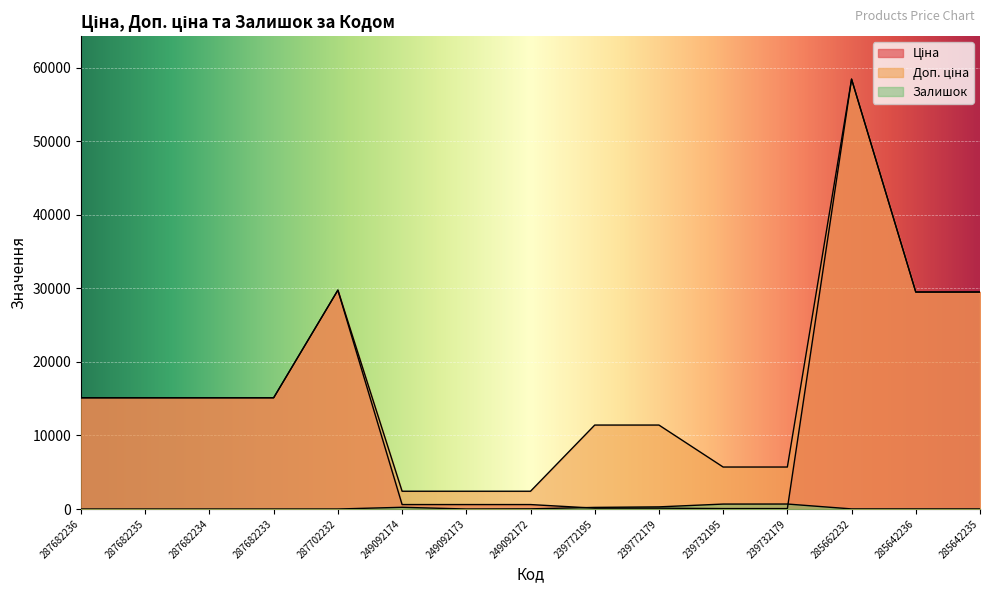

List the series in order of their peak value, highest first.

Ціна, Доп. ціна, Залишок